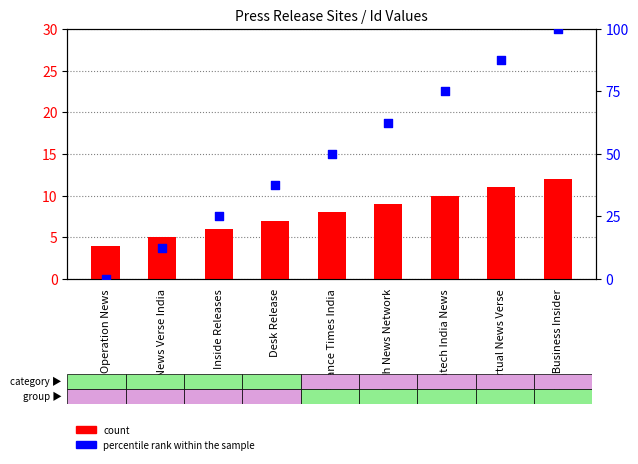

Which series reaches the minimum Y coordinate?

percentile rank within the sample